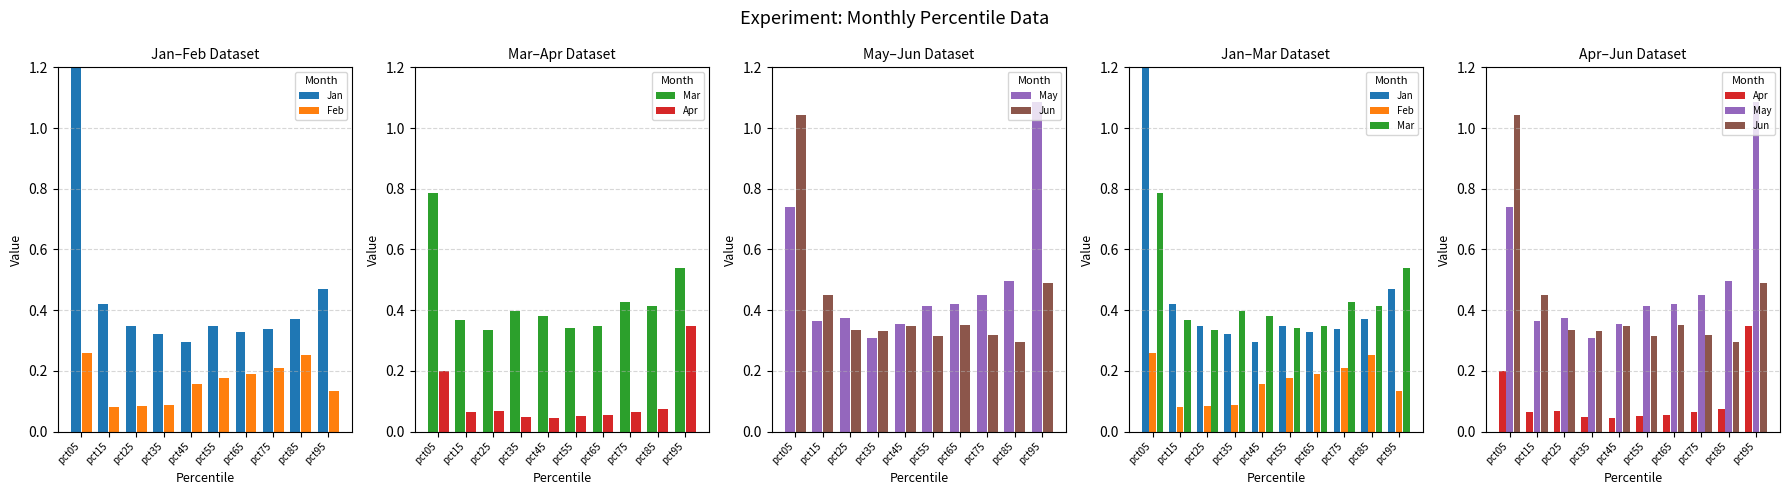

What is the difference between the highest and lowest values at pct35?

0.3